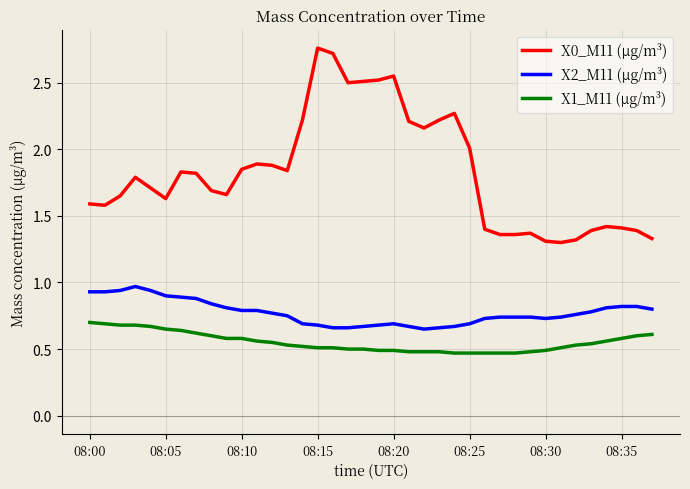

Which series has the largest total across all categories?

X0_M11 (μg/m³)